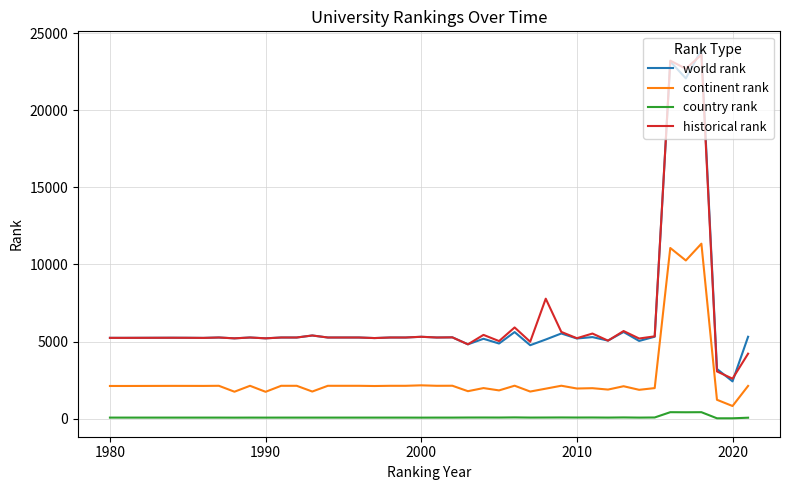

Which series has the widest spread of values?

world rank